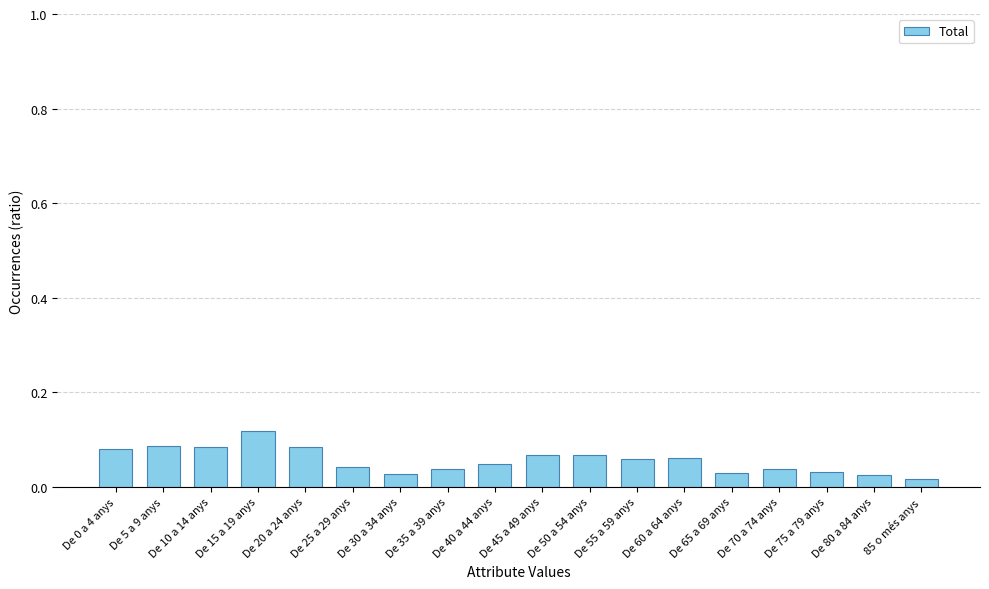

What is the sum of all values?

1.0